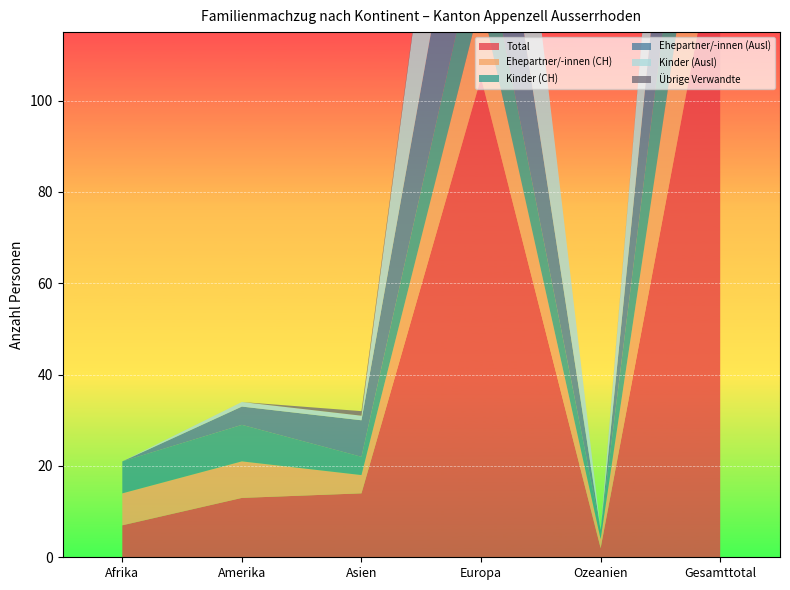

Reading left to right, extract all data points from this chart.

Total: 7	13	14	105	2	141
Ehepartner/-innen (CH): 7	8	4	17	2	38
Kinder (CH): 7	8	4	17	2	38
Ehepartner/-innen (Ausl): 0	4	8	37	0	49
Kinder (Ausl): 0	1	1	51	0	53
Übrige Verwandte: 0	0	1	0	0	1